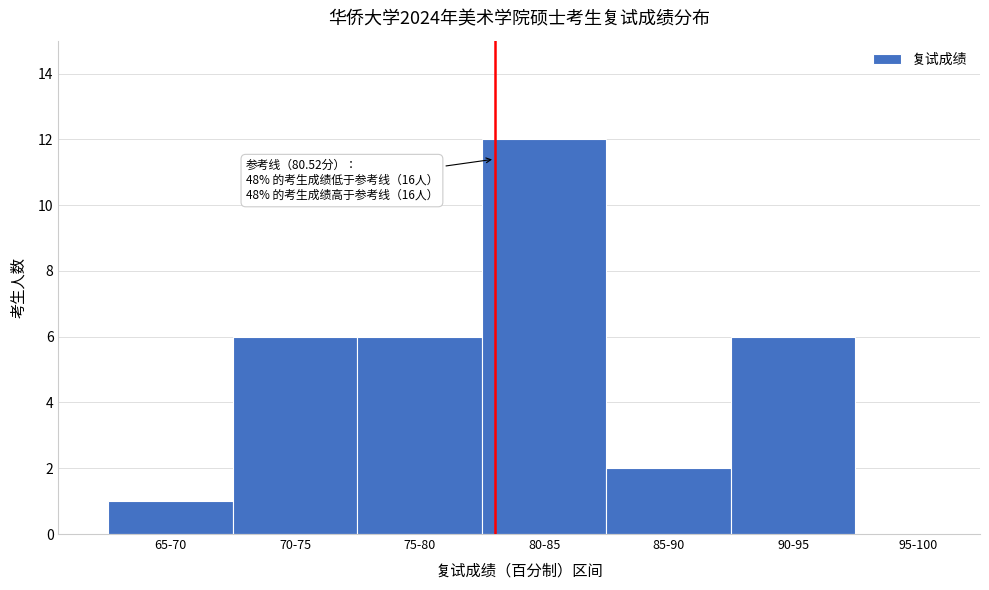

Reading right to left, list all the values displayed in this chart.

95-100=0	90-95=6	85-90=2	80-85=12	75-80=6	70-75=6	65-70=1